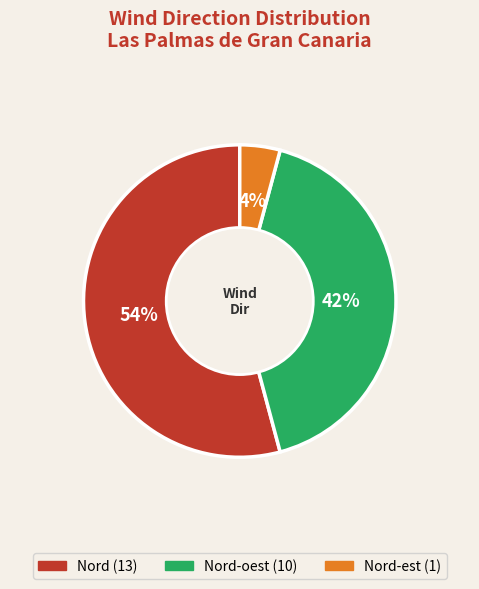

To the nearest percent, what is the difference between the largest and smallest slice percentages?

50%